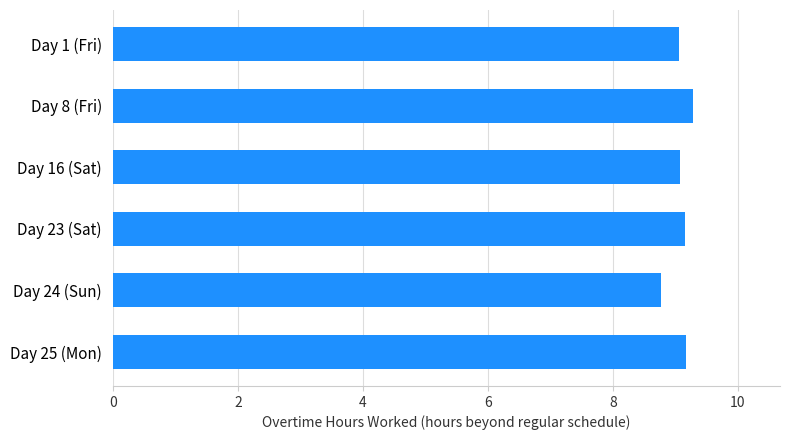

What is the sum of the values at Day 24 (Sun) and Day 25 (Mon)?

17.9